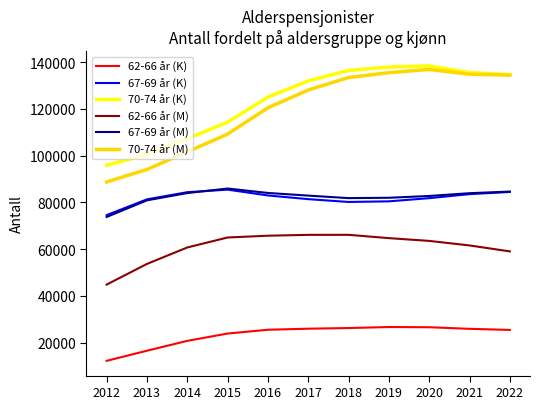

How many series are shown in this chart?

6